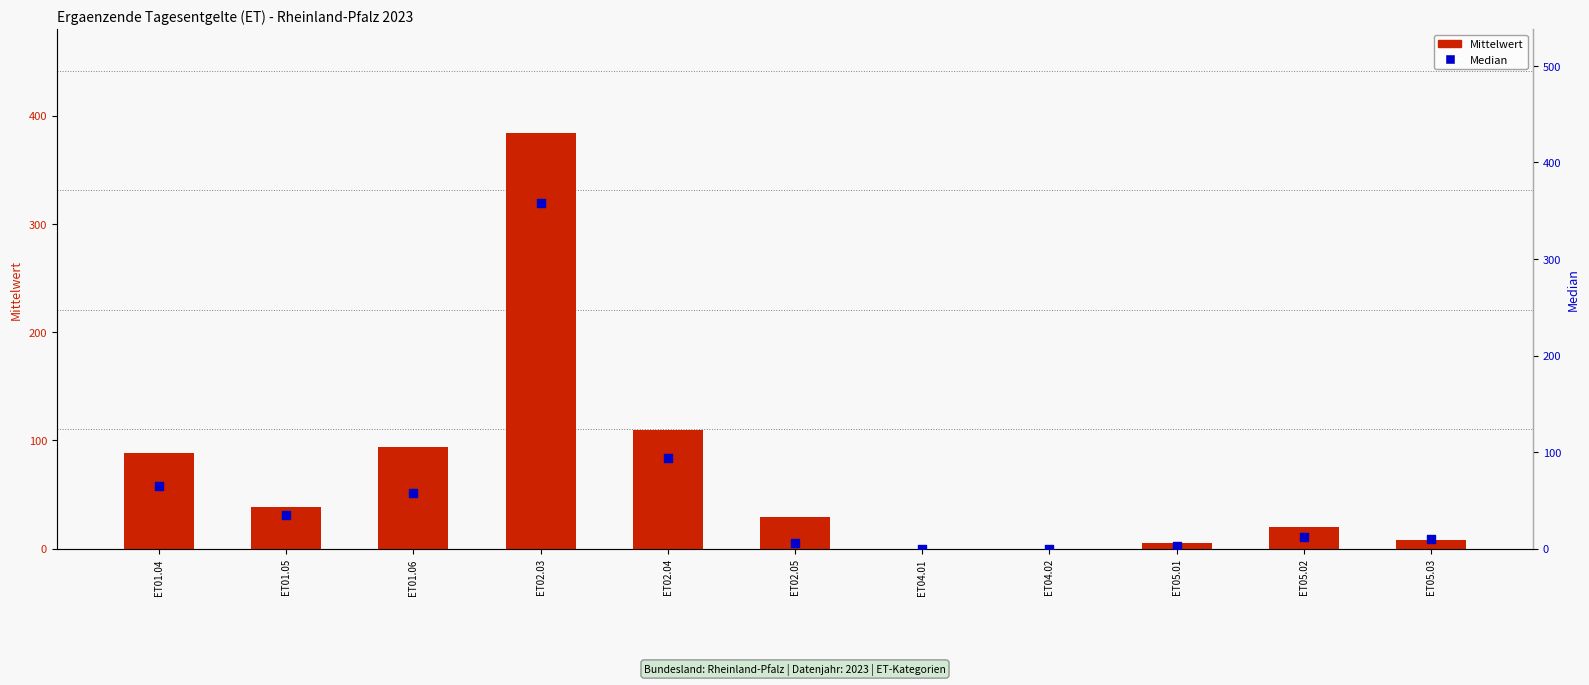

What are all the series names shown in the legend?

Mittelwert, Median